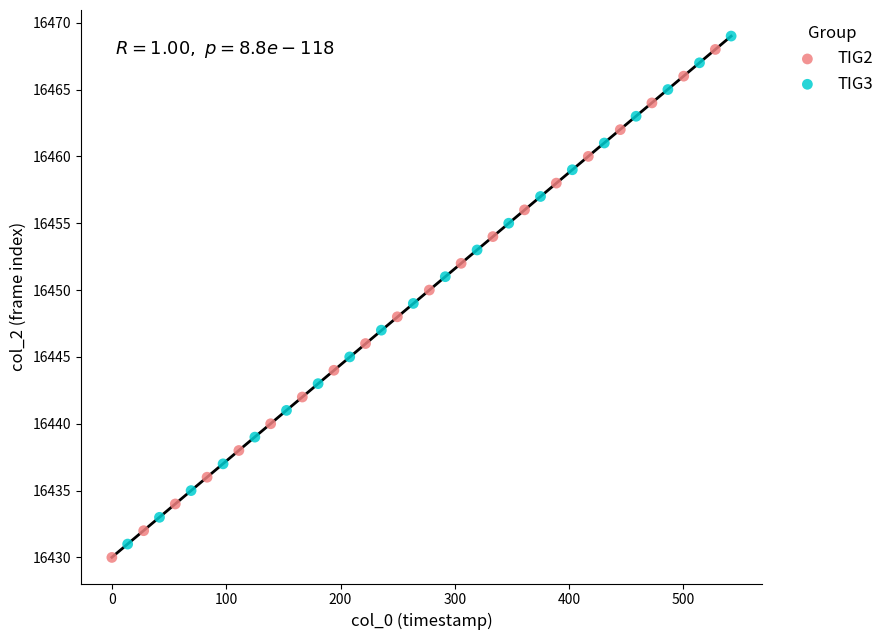

Which series contains the highest Y value?

TIG3